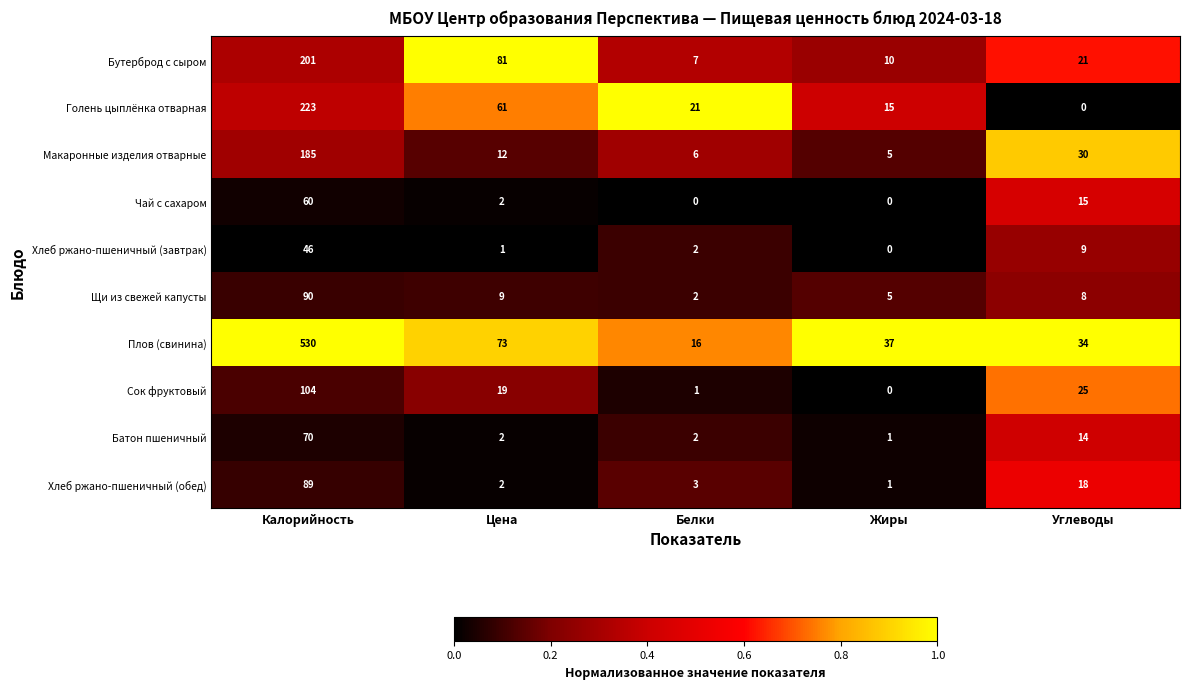

Which series has the largest total across all categories?

Плов (свинина)